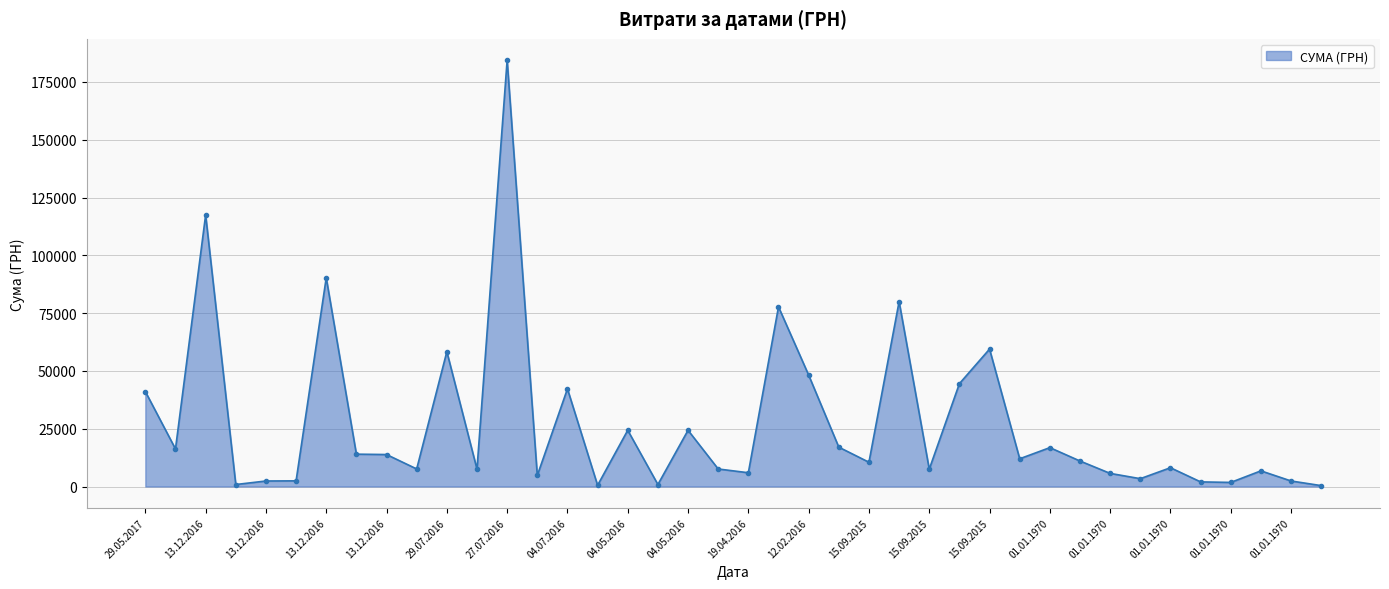

What is the maximum value shown in the chart?

184432.0